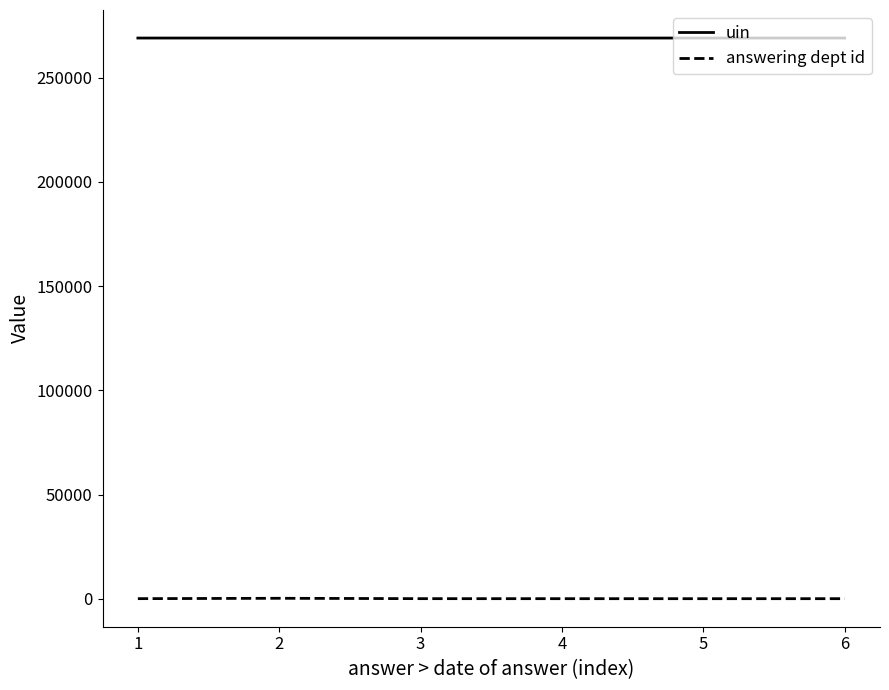

The value of uin at 5 is 269035. True or false?

True